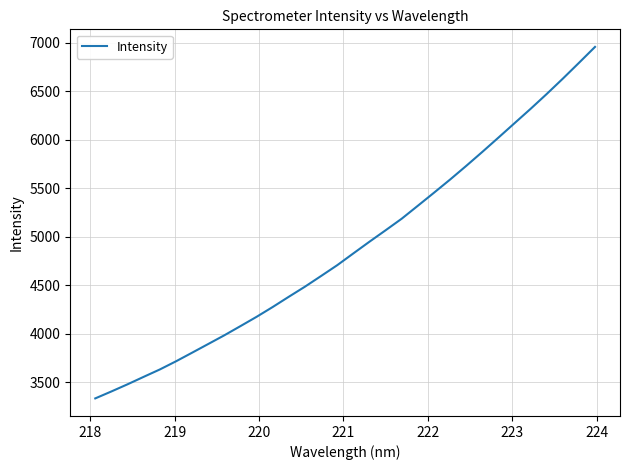

What is the smallest value displayed?

3336.0